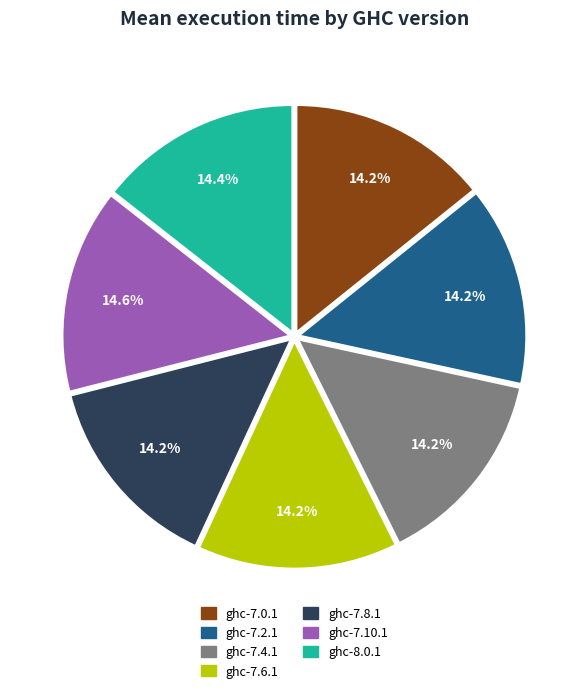

To the nearest percent, what is the average slice percentage?

14%